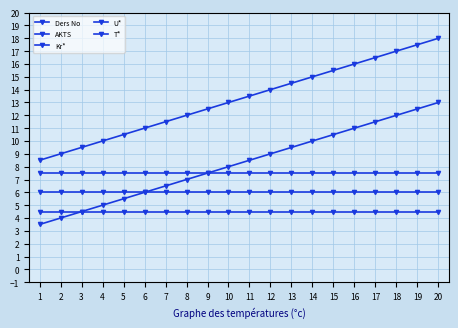

What is the sum of all U* values?

90.0